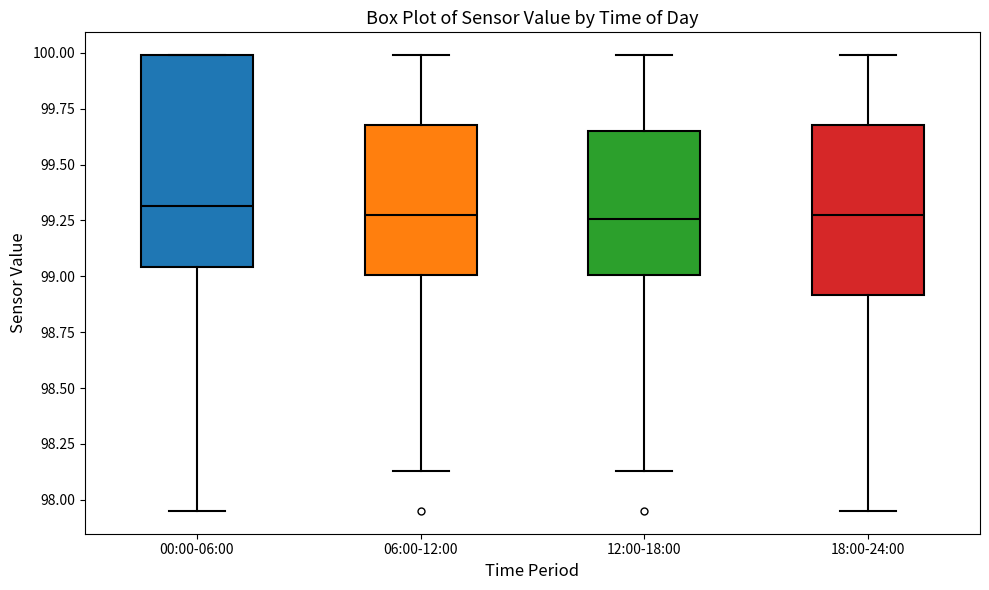

Where does the lower whisker of the box for 12:00-18:00 end on the y-axis? The values are not printed on the chart, so give them approximately, as read against the axis.

98.15